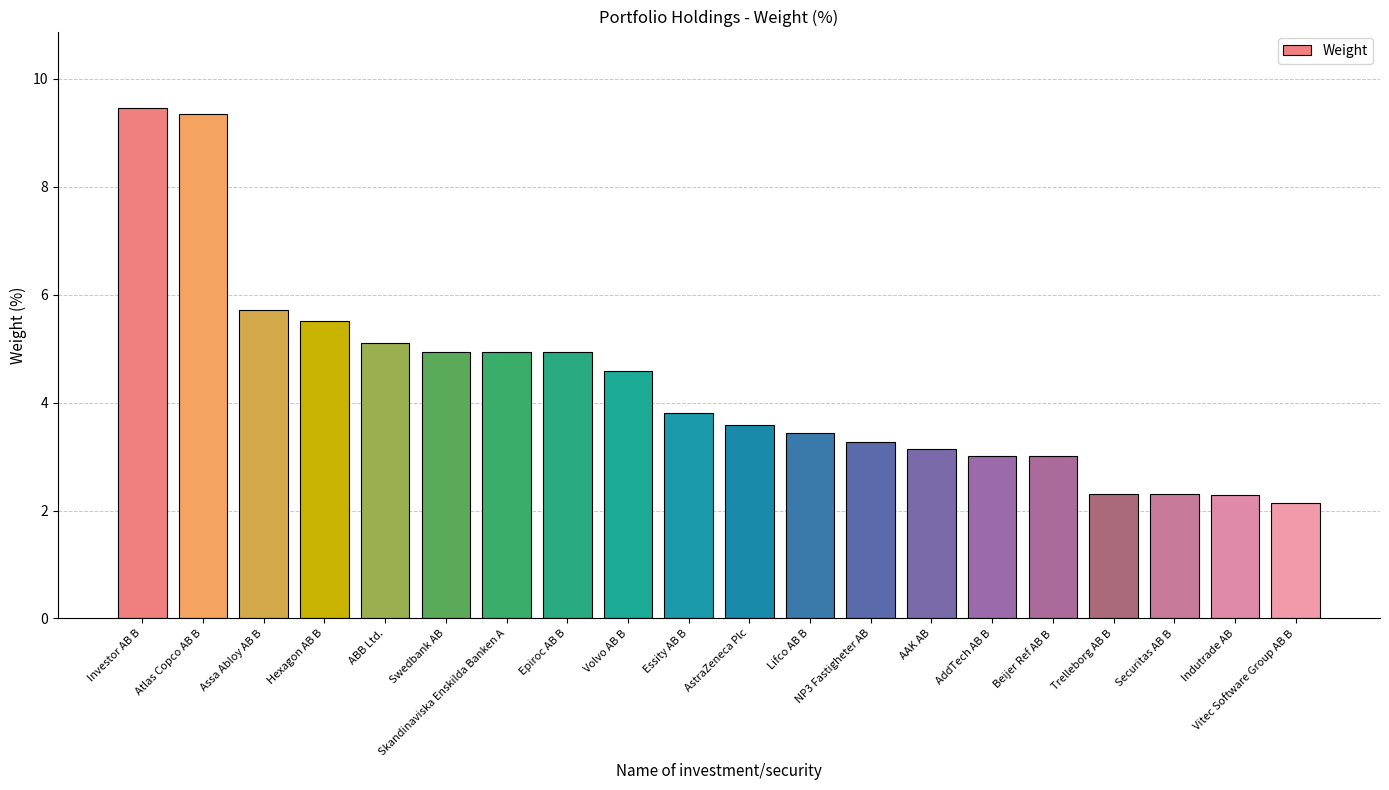

Reading right to left, list all the values displayed in this chart.

2.1	2.3	2.3	2.3	3.0	3.0	3.1	3.3	3.4	3.6	3.8	4.6	4.9	4.9	4.9	5.1	5.5	5.7	9.3	9.5